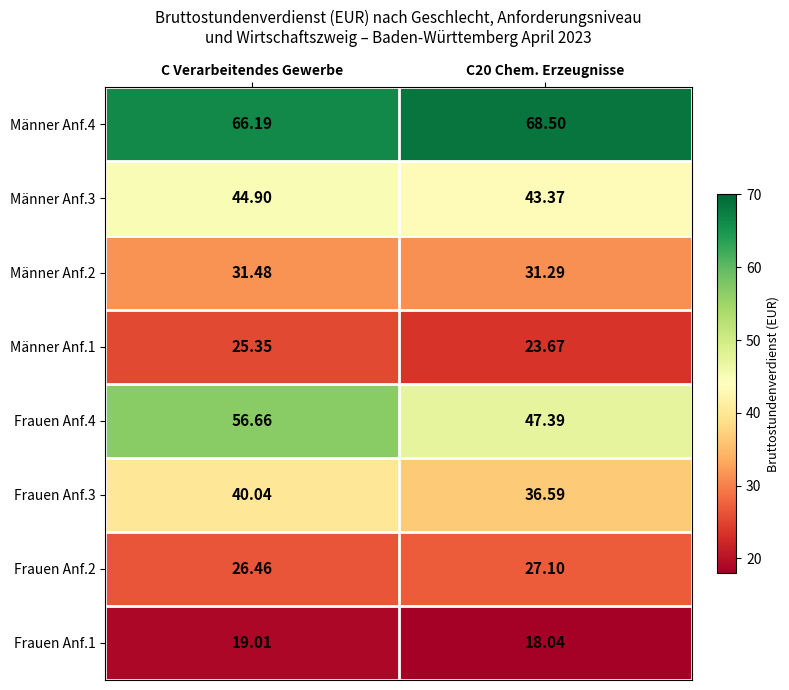

Which series has the largest total across all categories?

Männer Anf.4